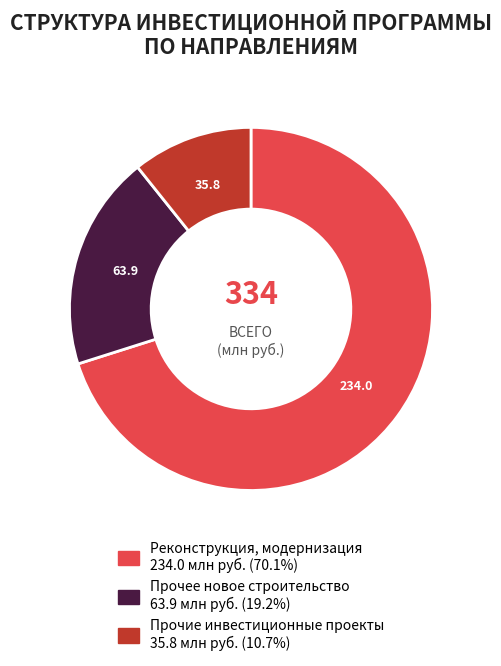

The Прочие инвестиционные проекты slice represents 11% of the pie. True or false?

True